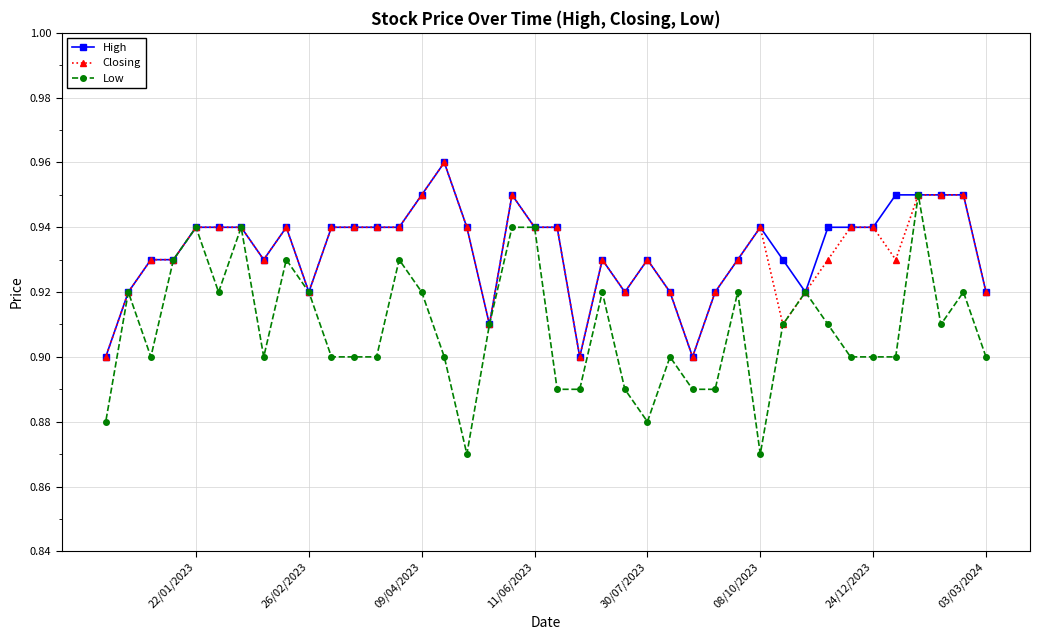

Which series has the widest spread of values?

Low